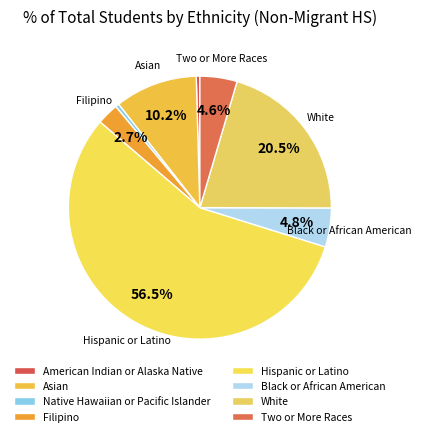

To the nearest percent, what is the average slice percentage?

12%